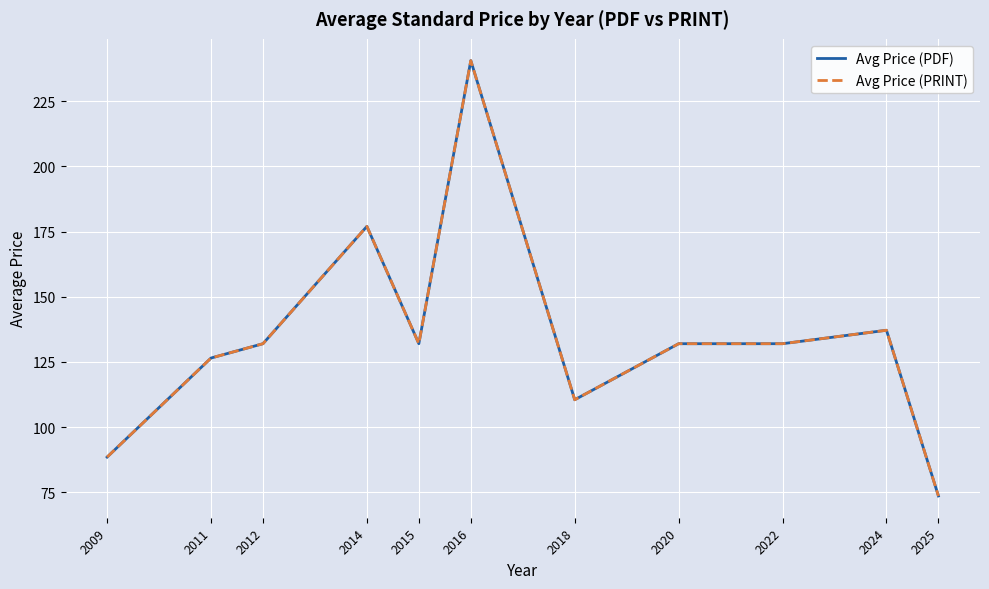

What is the value of the Avg Price (PRINT) point at the 6th from the left?

240.6